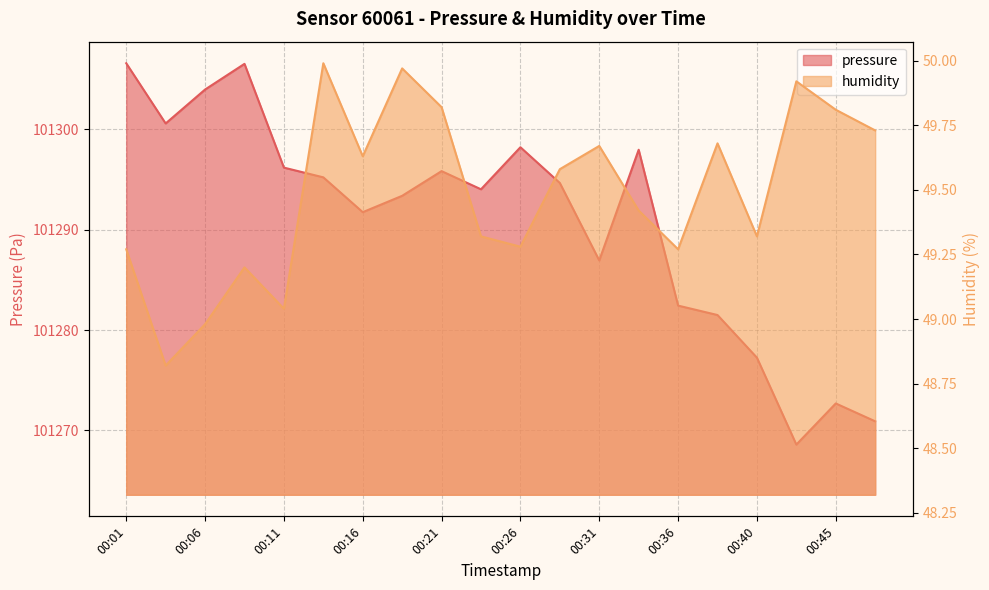

What is the value of the humidity point at the 8th from the left?

50.0